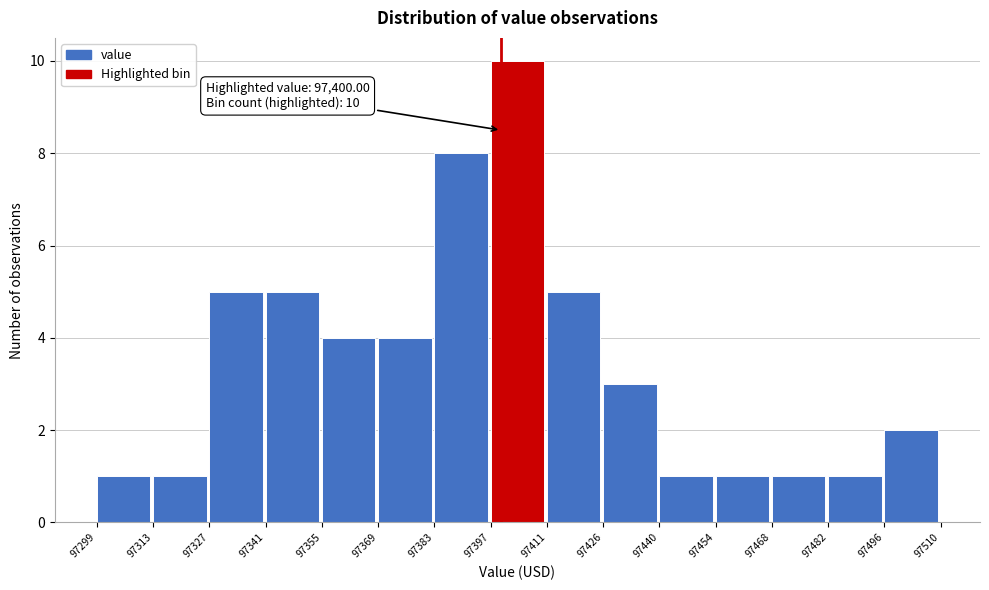

Over which range of the x-axis is the bar tallest?

97397 to 97411